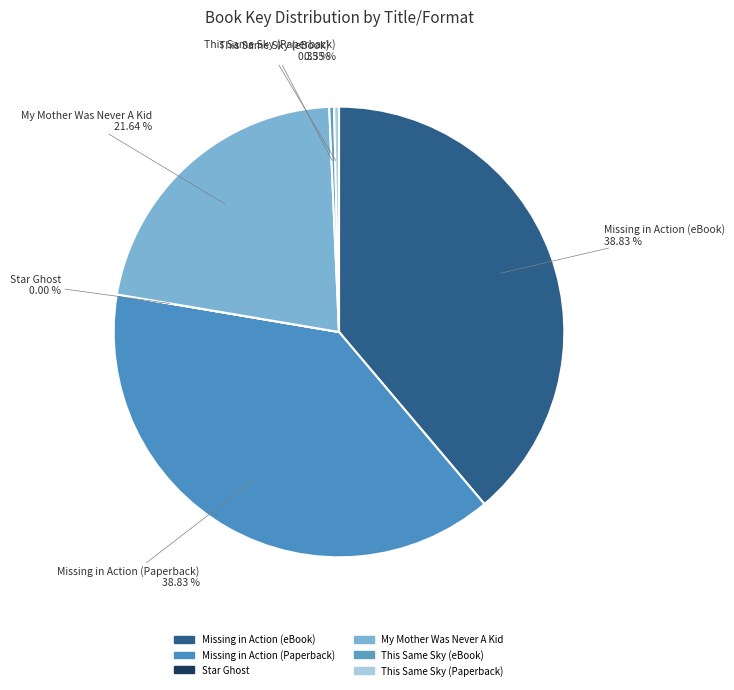

Does any single category account for the majority?

No